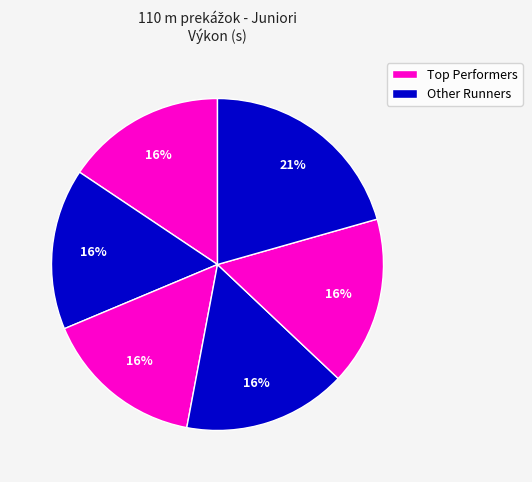

Count the number of slices in the pie.

6